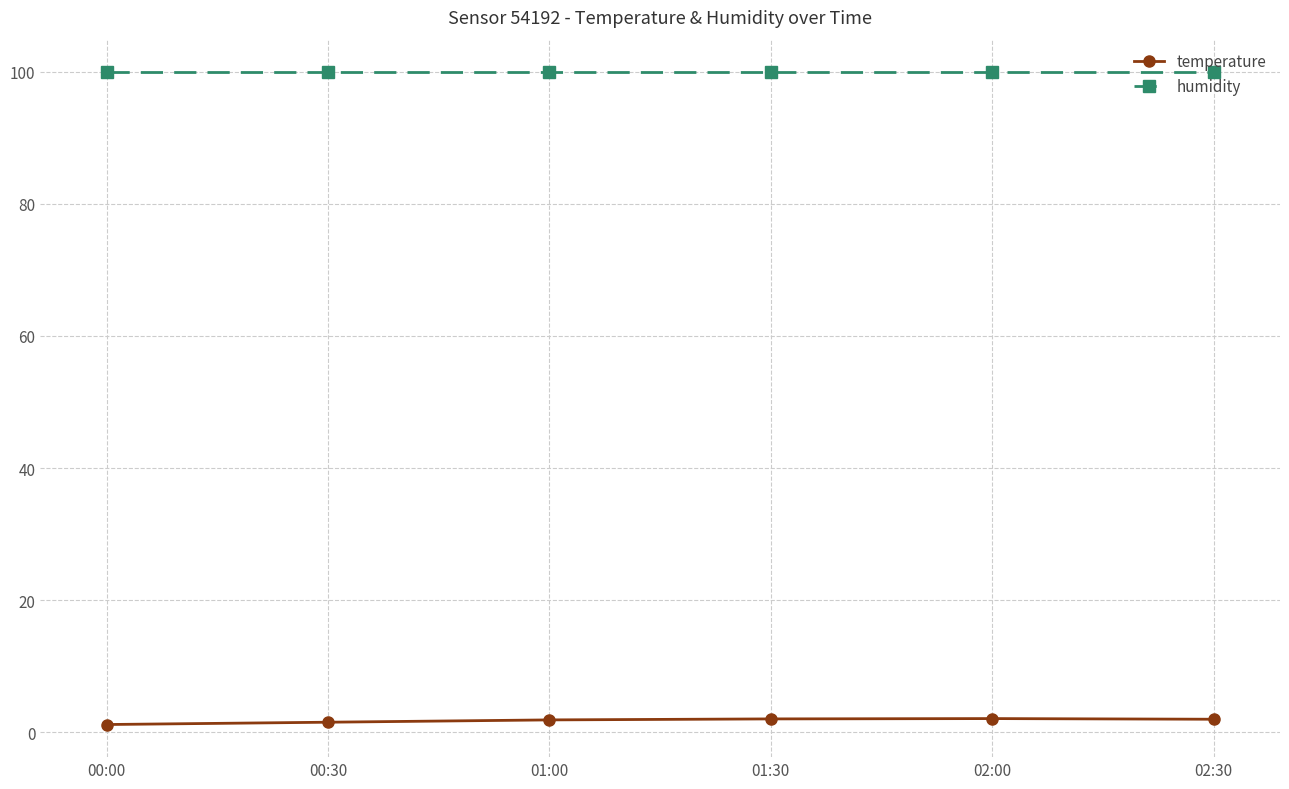

True or false: humidity and temperature cross at least once.

False